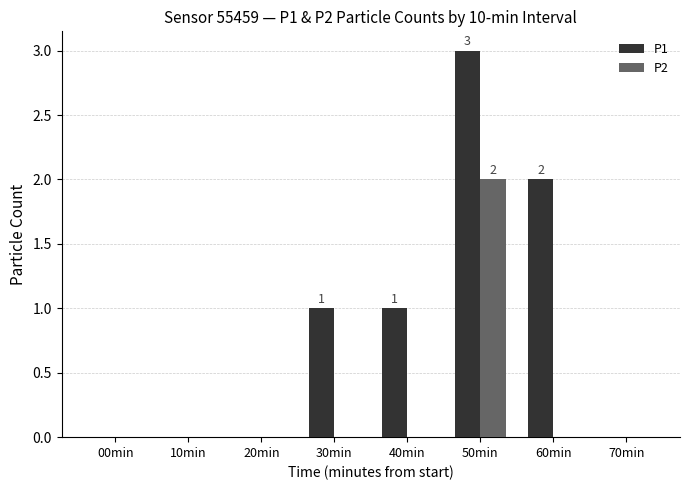

Does the chart contain stacked bars?

No